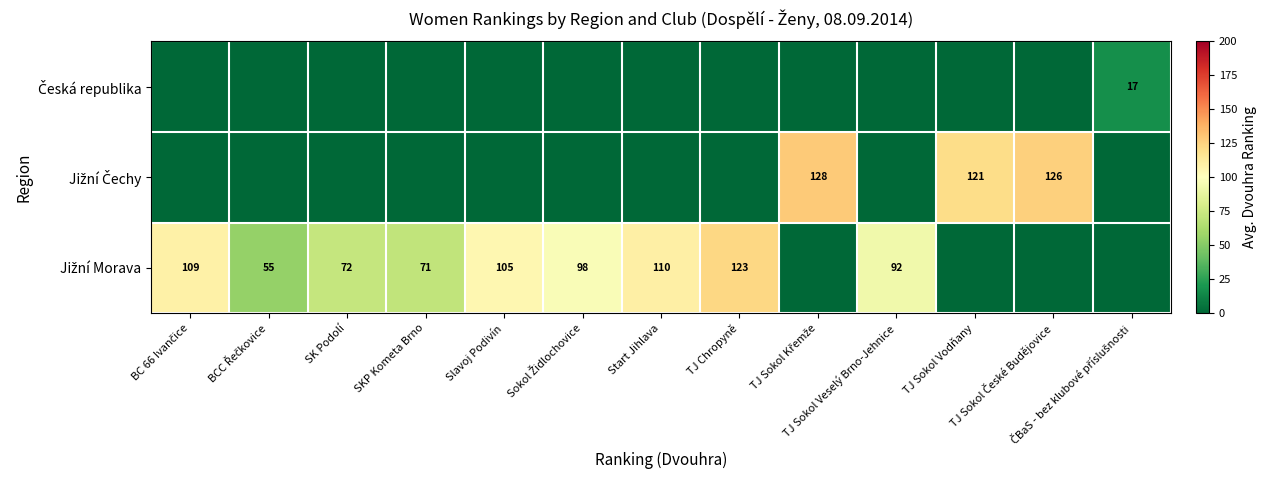

Is it true that row_0 equals 0.0 at TJ Sokol České Budějovice?

True